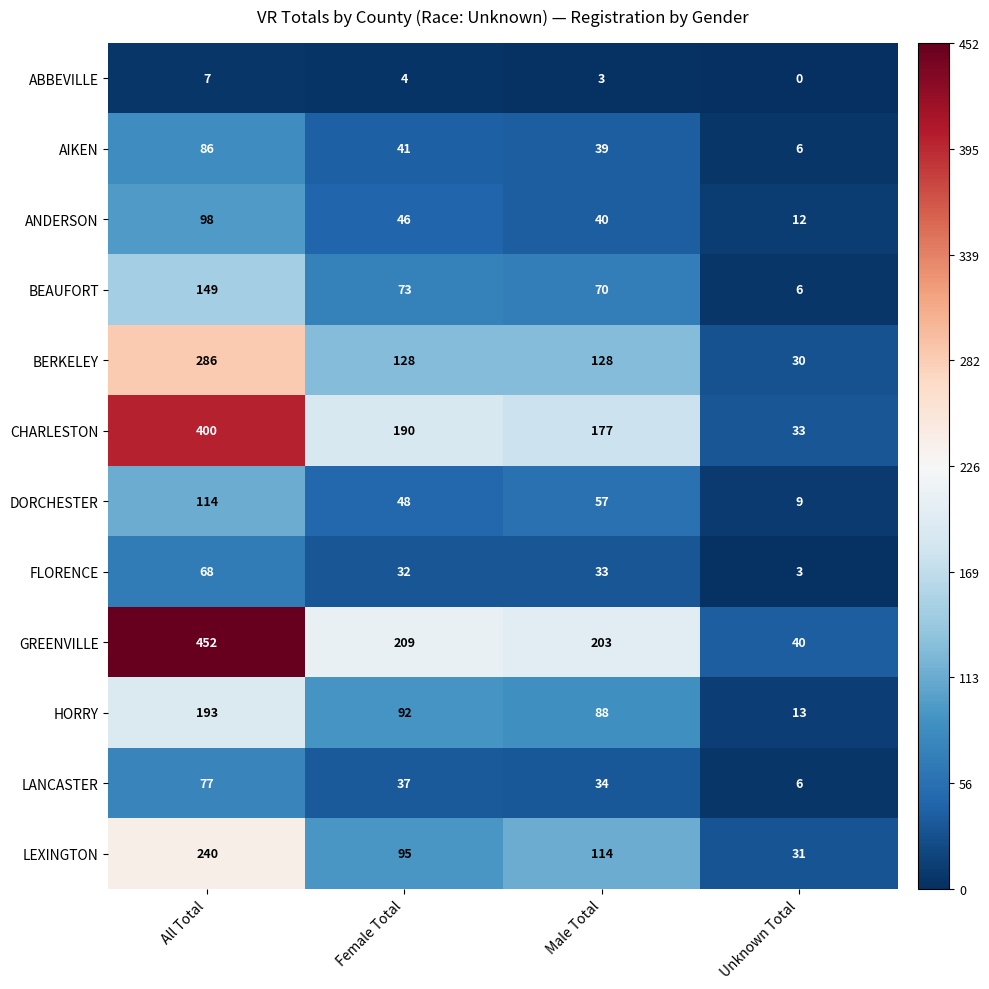

What is the average value of the AIKEN series?

43